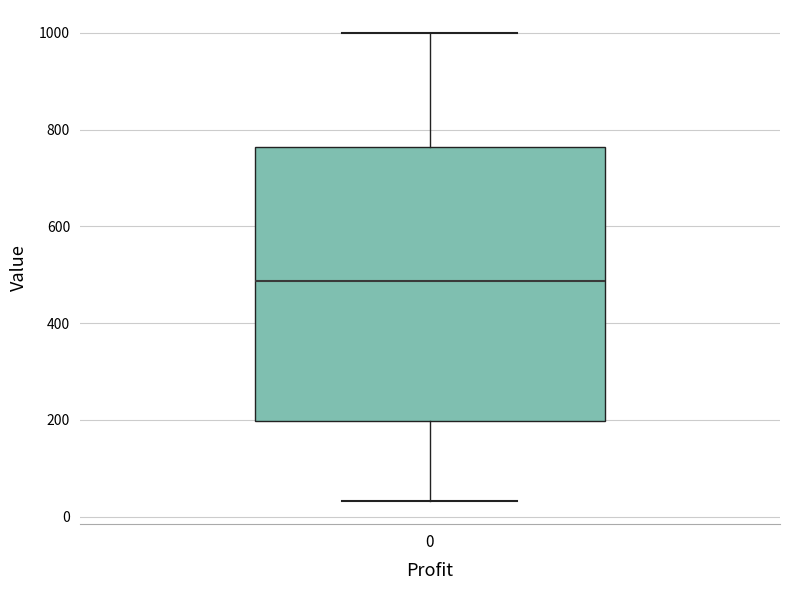

Read this box plot against the y-axis: the position of the median line, the range covered by the box, and the ends of both whiskers. The values are not printed on the chart, so give them approximately, as read against the axis.

median 480, box 200 to 760, whiskers 40 to 1000